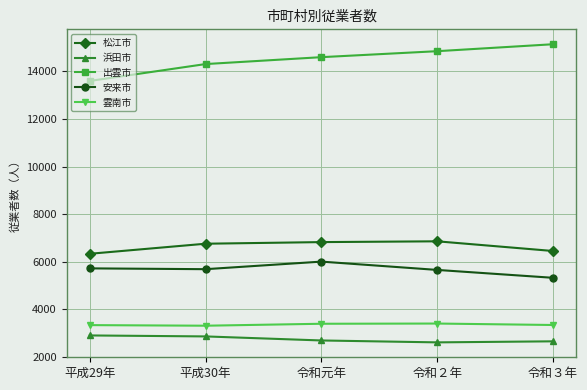

True or false: 安来市 has a value of 1114 at 令和３年.

False